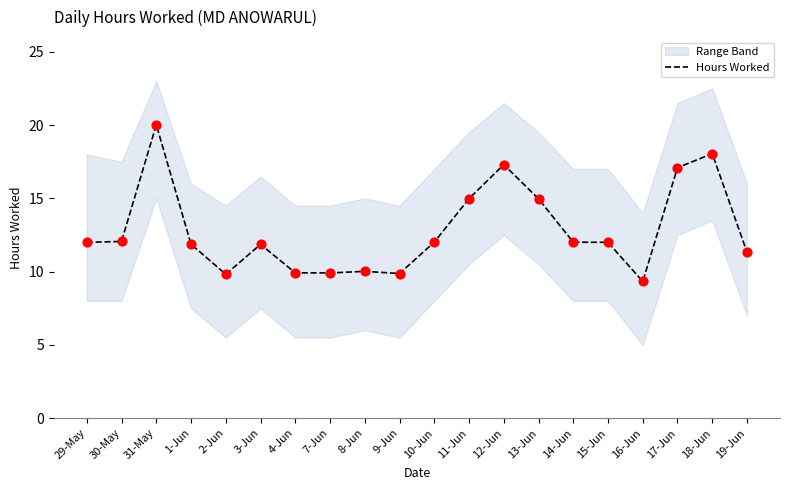

Approximately how many times larger is the value at 16-Jun compared to 15-Jun?

0.8